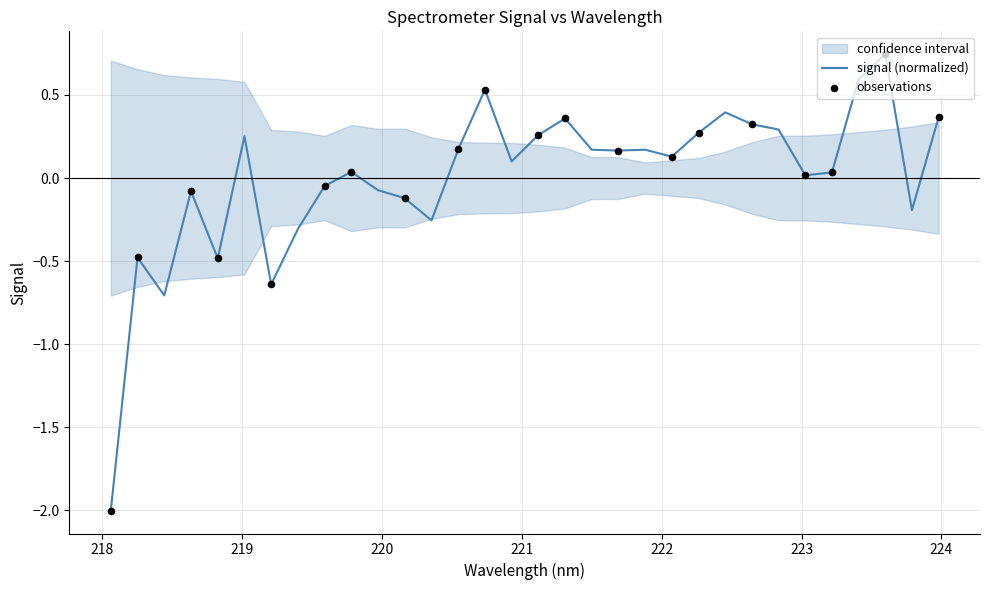

What is the minimum value for signal (normalized)?

-2.0